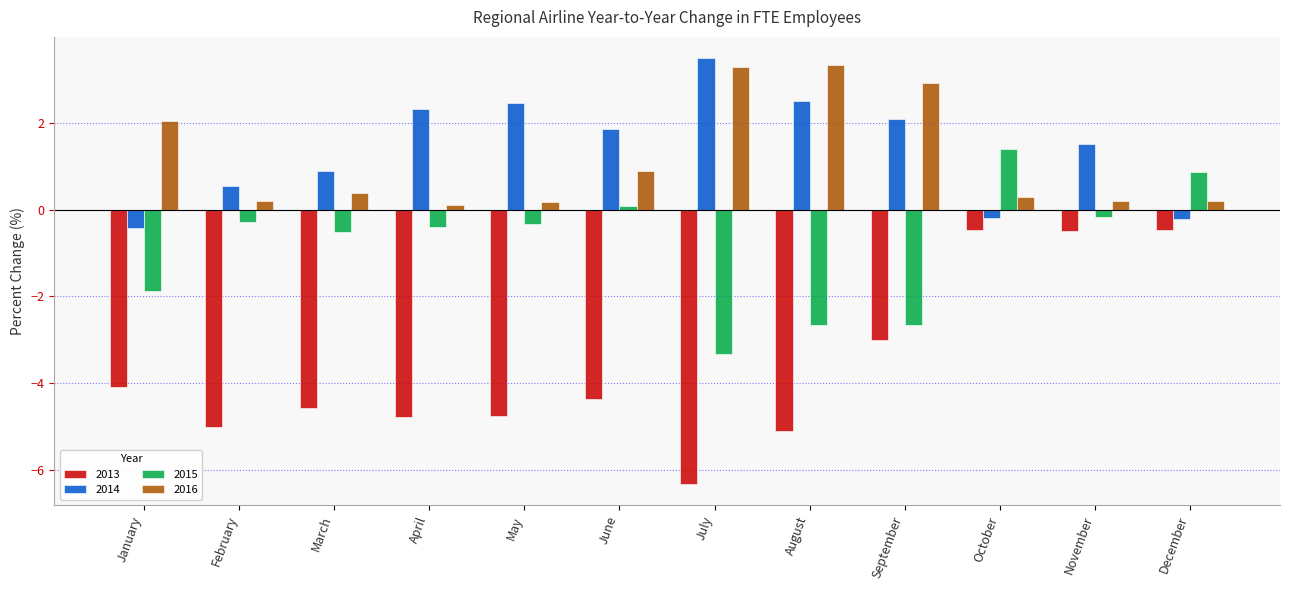

Where does the 2015 series first go above 0?

June